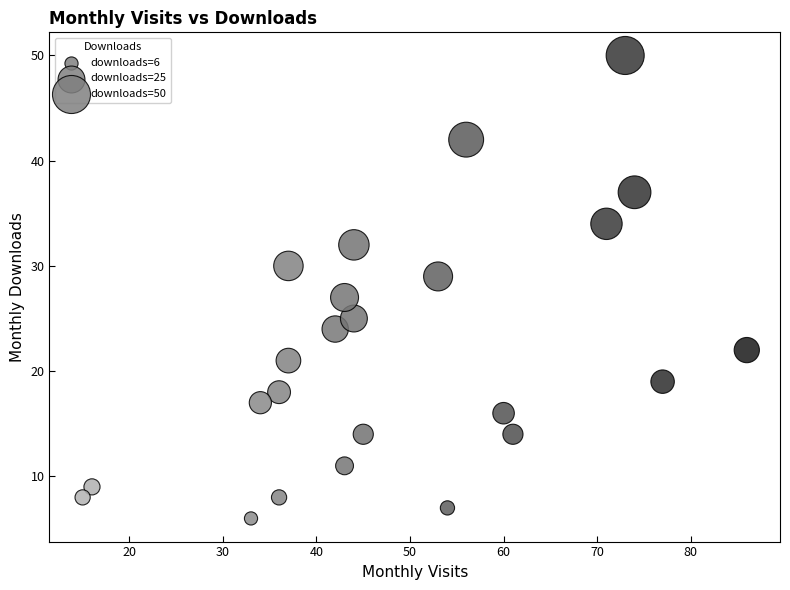

What is the range of Y values (max minus min)?

44